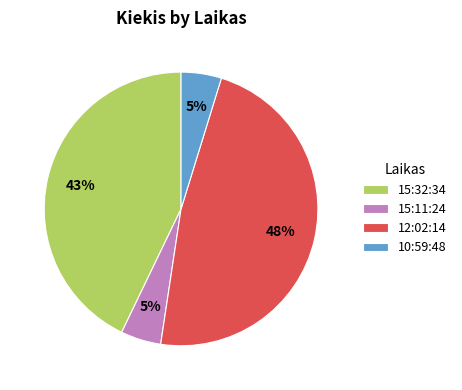

Which has a higher value, 15:32:34 or 15:11:24?

15:32:34